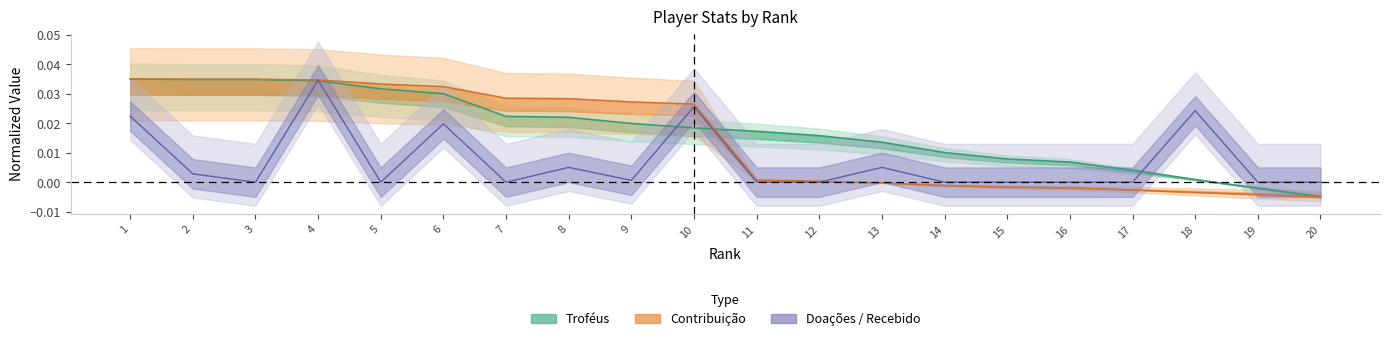

Does the chart have visible grid lines?

No